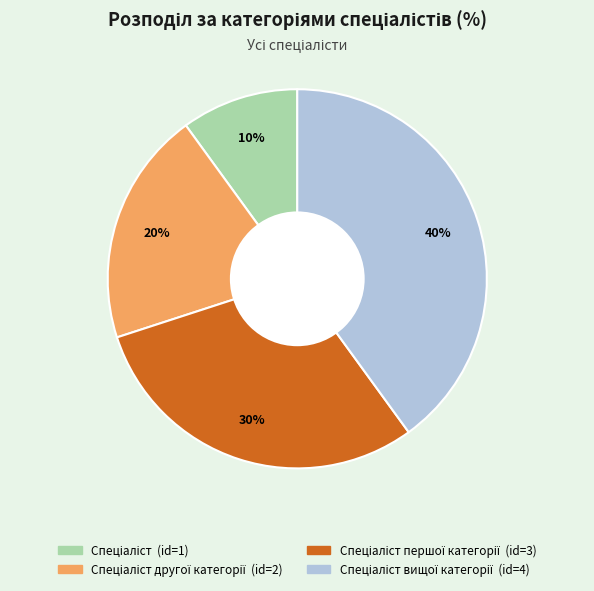

To the nearest percent, what is the difference between the largest and smallest slice percentages?

30%